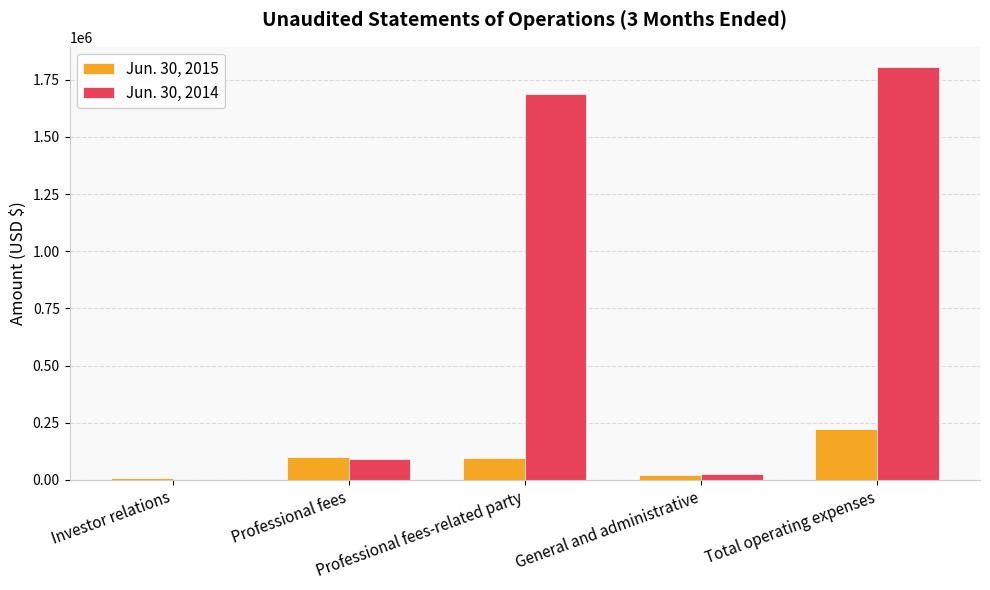

Between Professional fees and Total operating expenses, which series saw the biggest shift?

Jun. 30, 2014